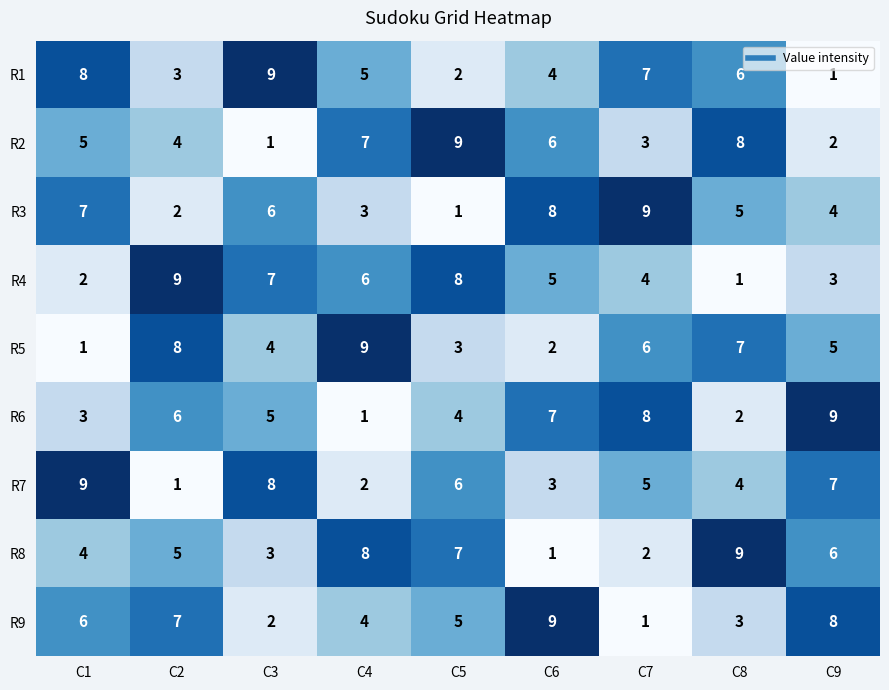

Is the value of R7 at C3 greater than the value of R4 at C9?

Yes